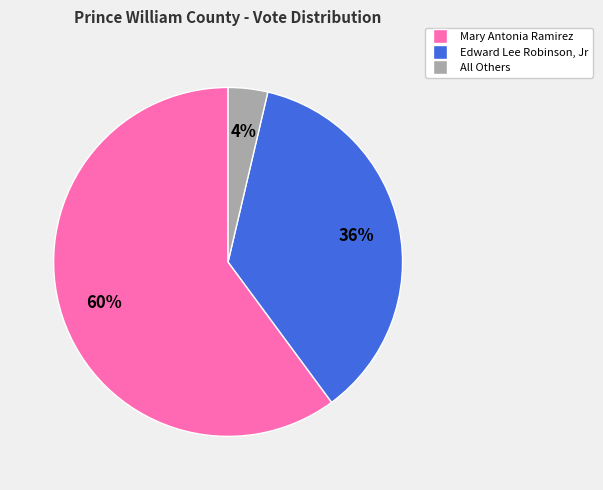

True or false: Edward Lee Robinson, Jr accounts for 36% of the total.

True